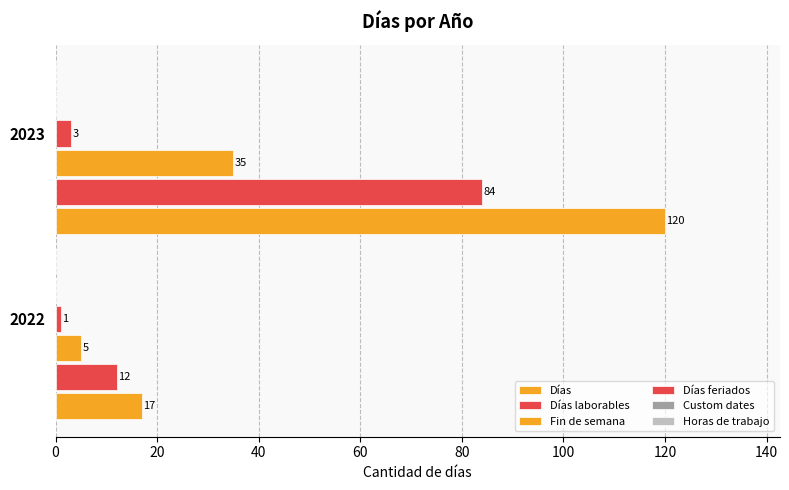

How many categories are shown in the chart?

2